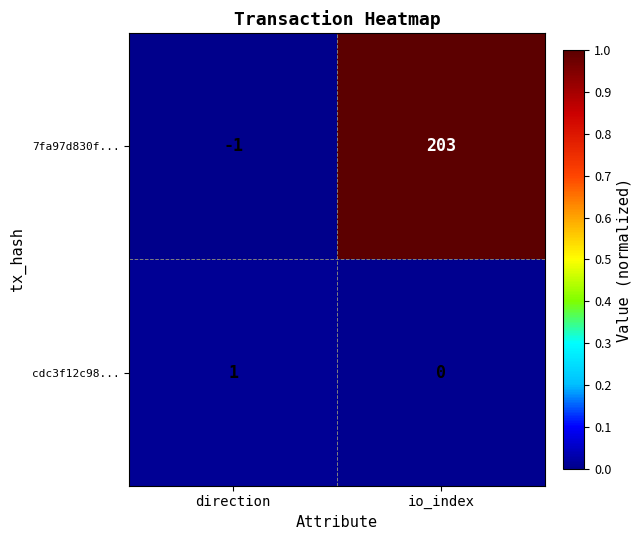

List the labels in order of 7fa97d830f... value, largest first.

io_index, direction